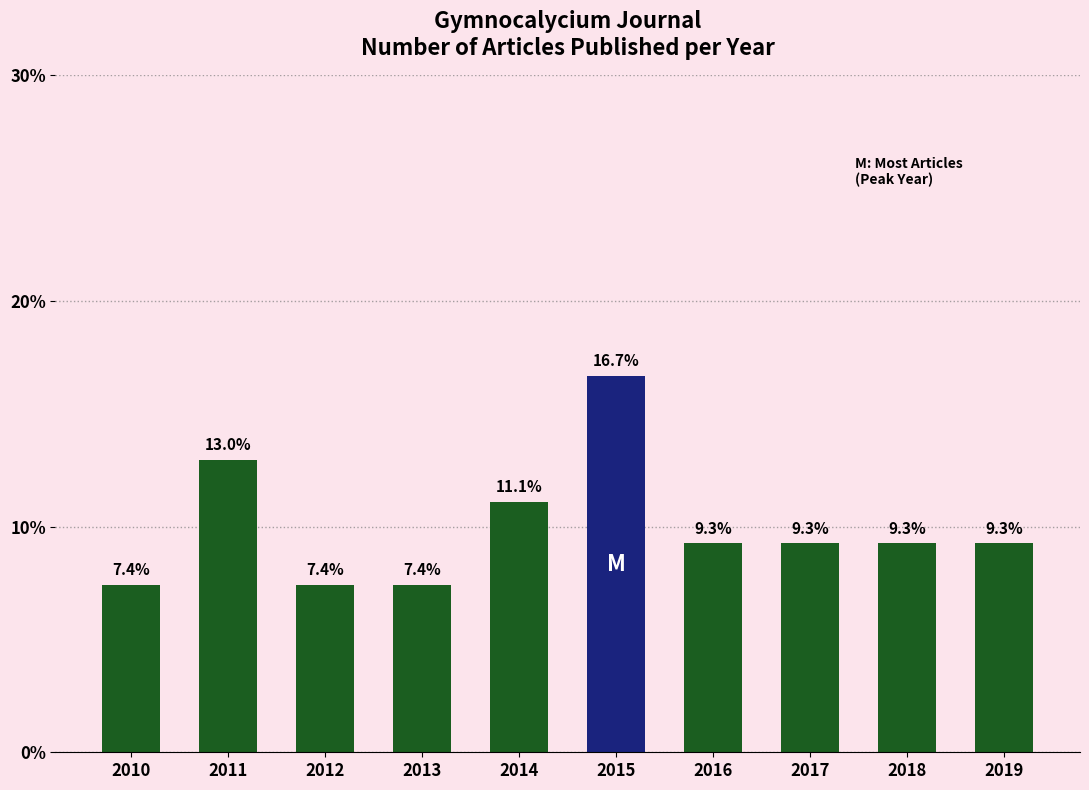

Reading right to left, list all the values displayed in this chart.

2019=9.3	2018=9.3	2017=9.3	2016=9.3	2015=16.7	2014=11.1	2013=7.4	2012=7.4	2011=13.0	2010=7.4